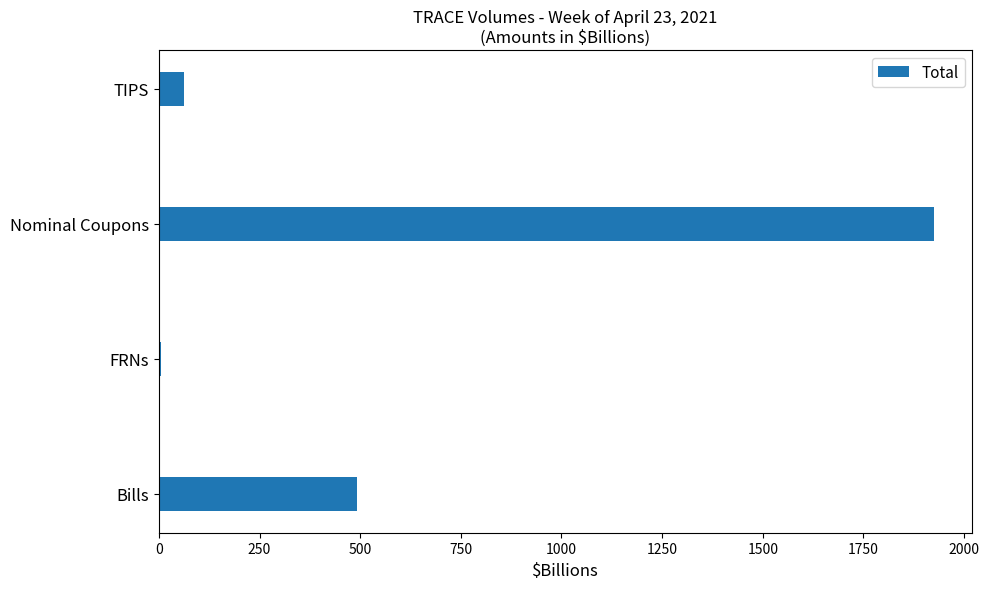

Which has a higher value, TIPS or Nominal Coupons?

Nominal Coupons